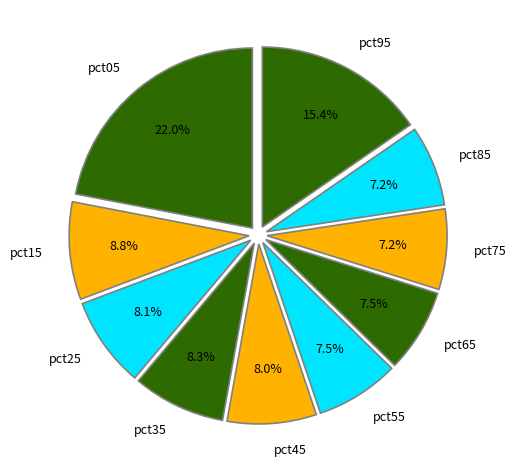

What percentage do pct65 and pct25 together represent?

15.6%